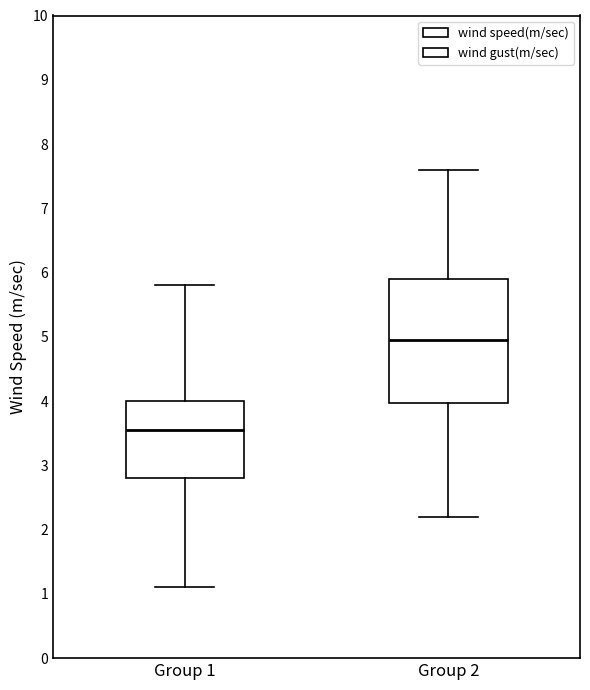

Where does the lower whisker of the box for Group 2 end on the y-axis? The values are not printed on the chart, so give them approximately, as read against the axis.

2.2